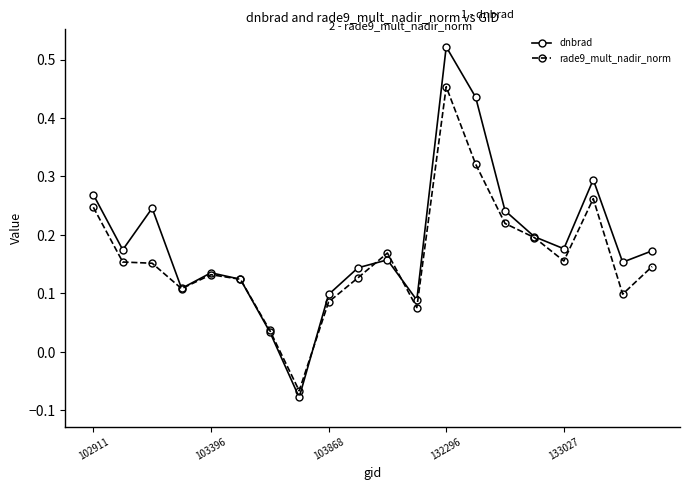

How many data points does each series have?

20